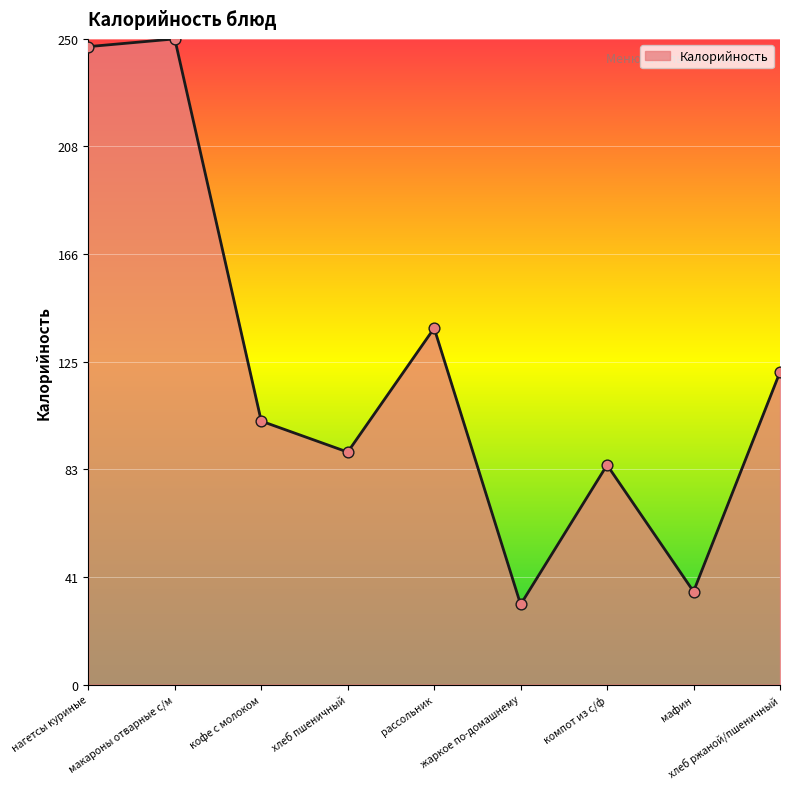

Between хлеб ржаной/пшеничный and макароны отварные с/м, which is larger?

макароны отварные с/м